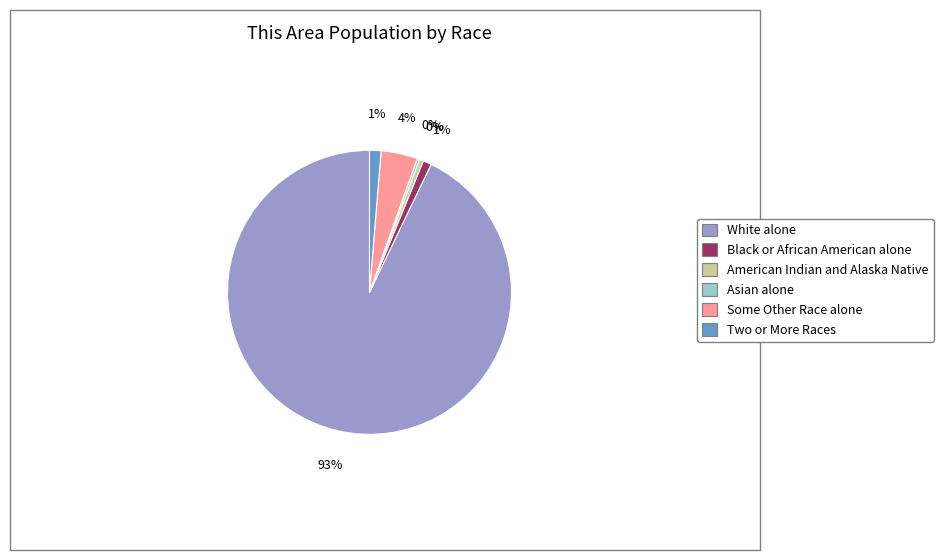

To the nearest percent, what is the difference between the Two or More Races and Some Other Race alone slice percentages?

3%